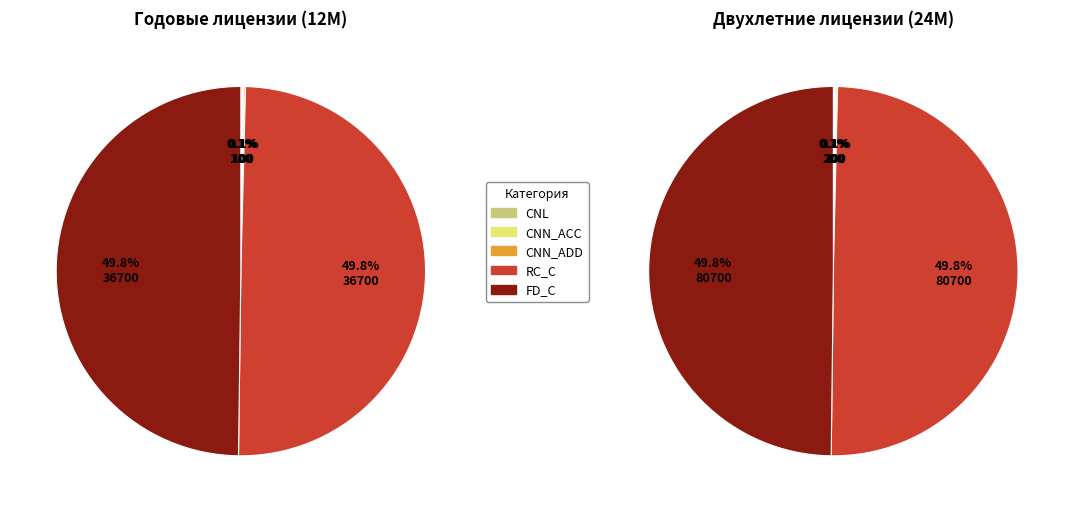

Which has a higher value, FD_C or CNN_ACC?

FD_C